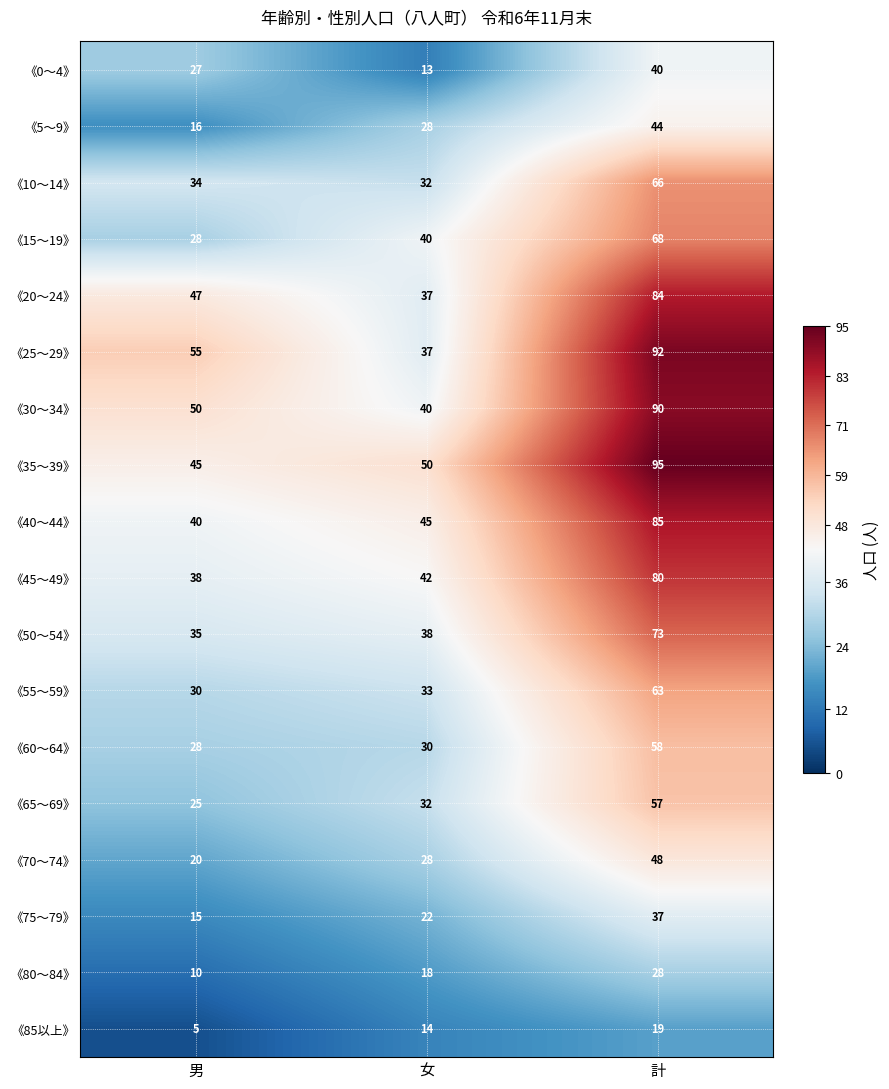

At how many categories does at least one series exceed 62?

1